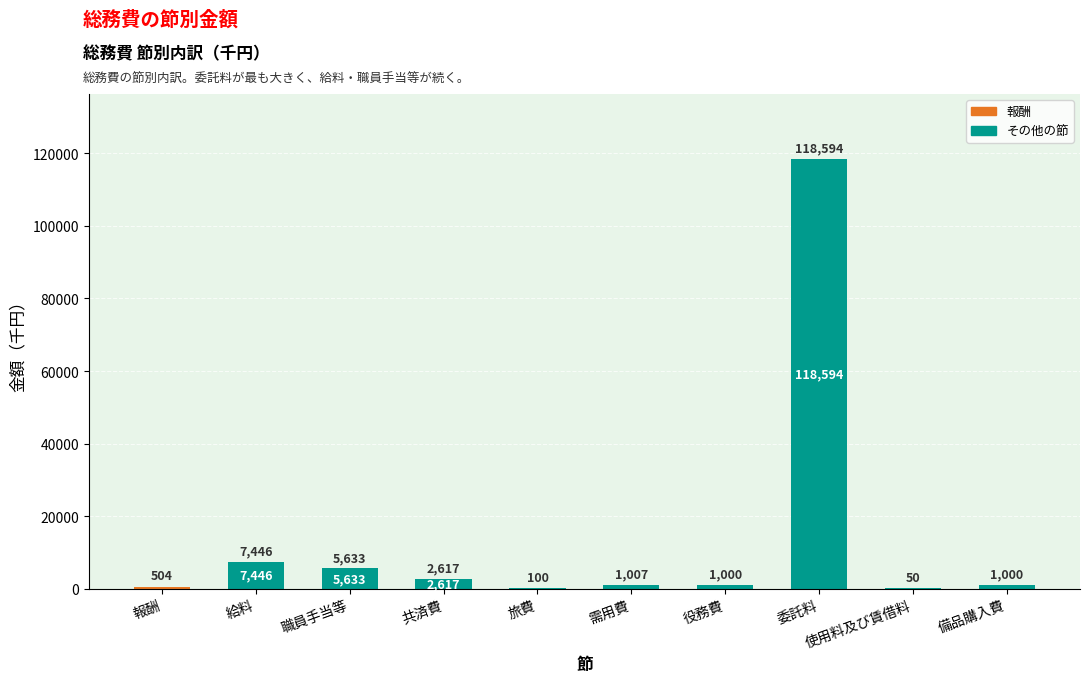

Where is the data nearest to the value 59322?

給料